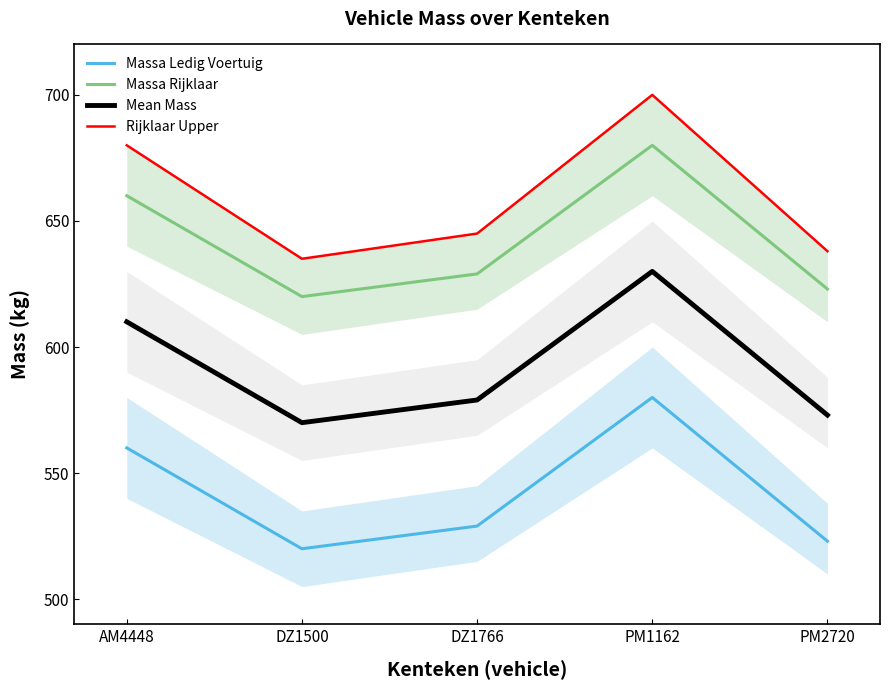

Between AM4448 and PM2720, which series saw the biggest shift?

Rijklaar Upper